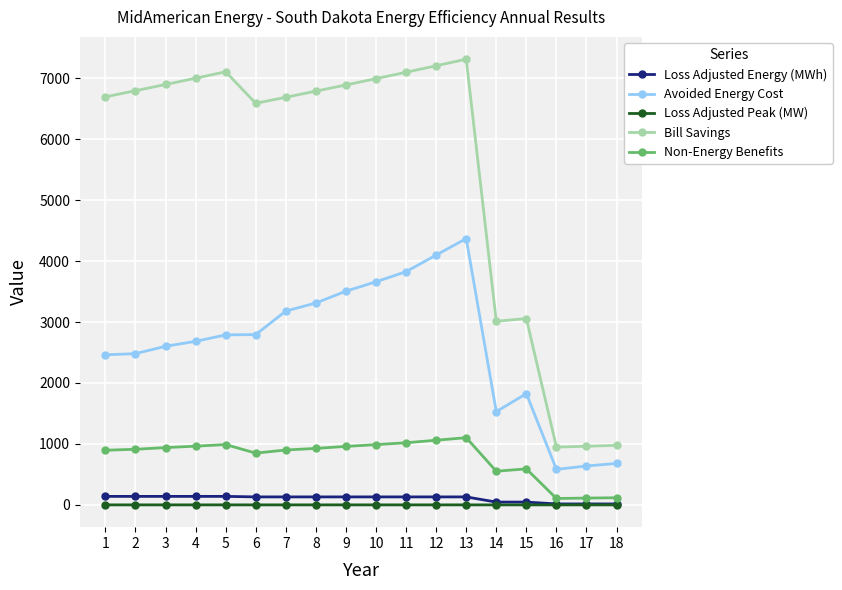

At how many categories does at least one series exceed 2357?

15